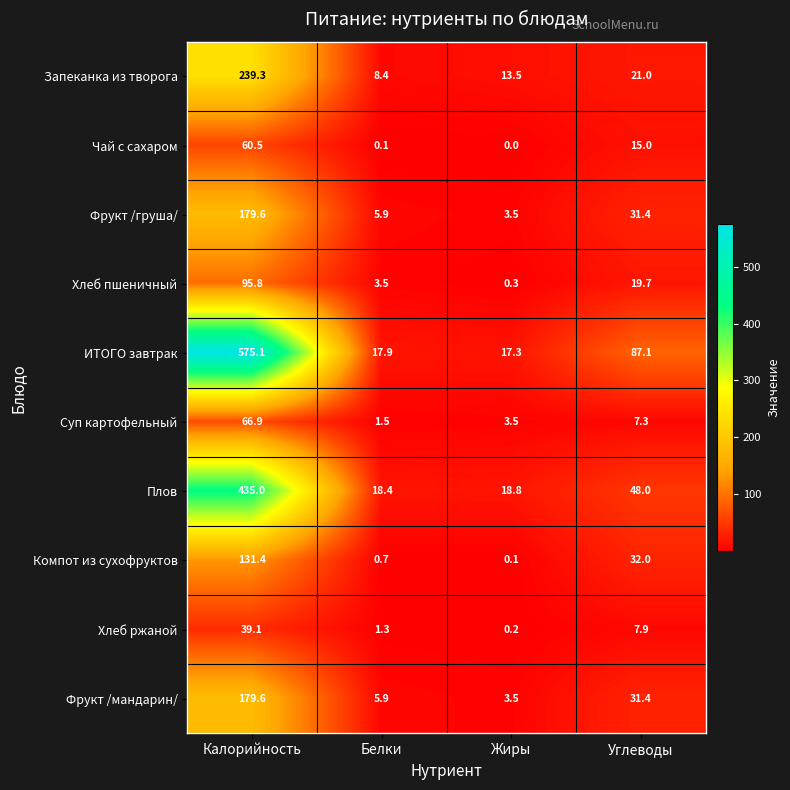

At which category does the chart reach its peak across all series?

Калорийность